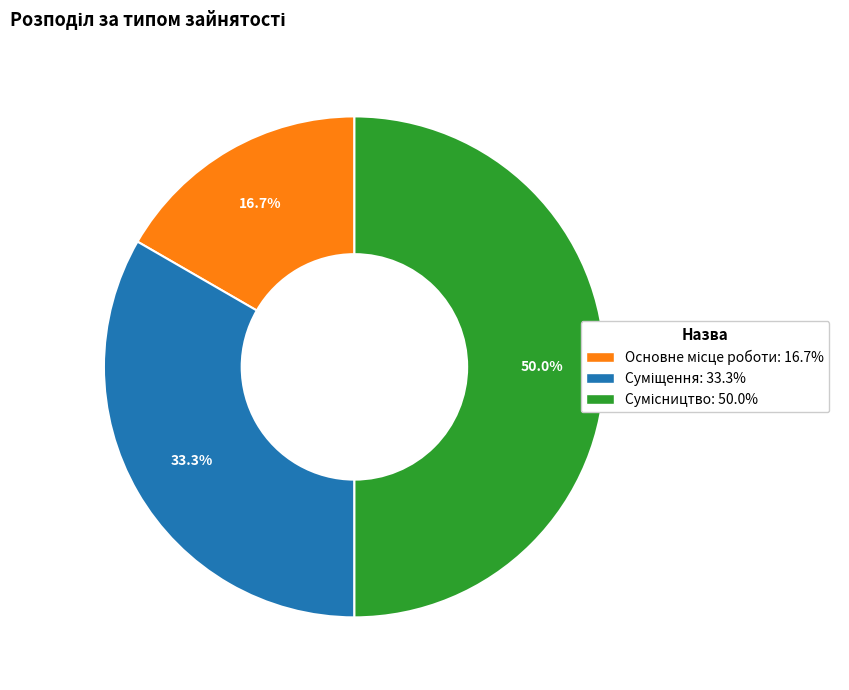

What is the change in value from Суміщення to Сумісництво?

+1